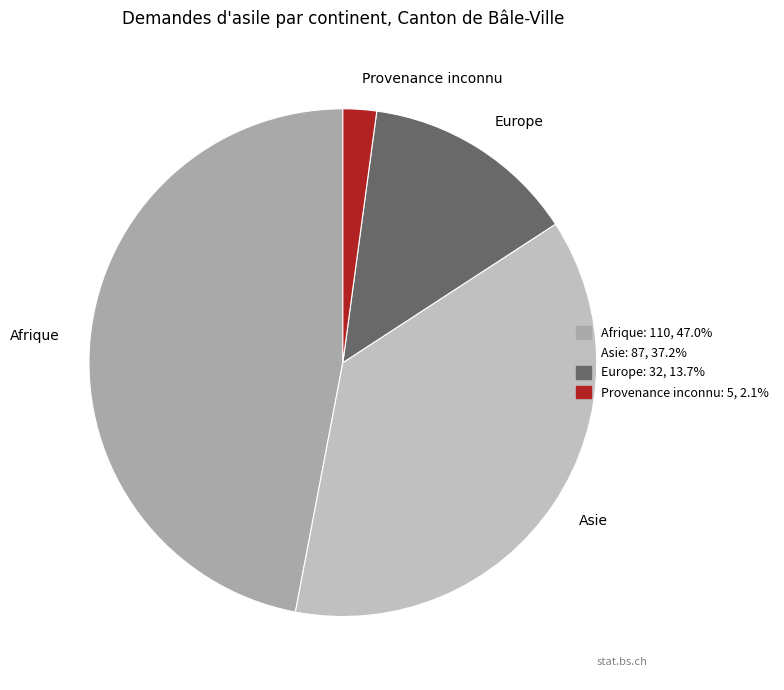

Is Afrique the majority of the pie?

No